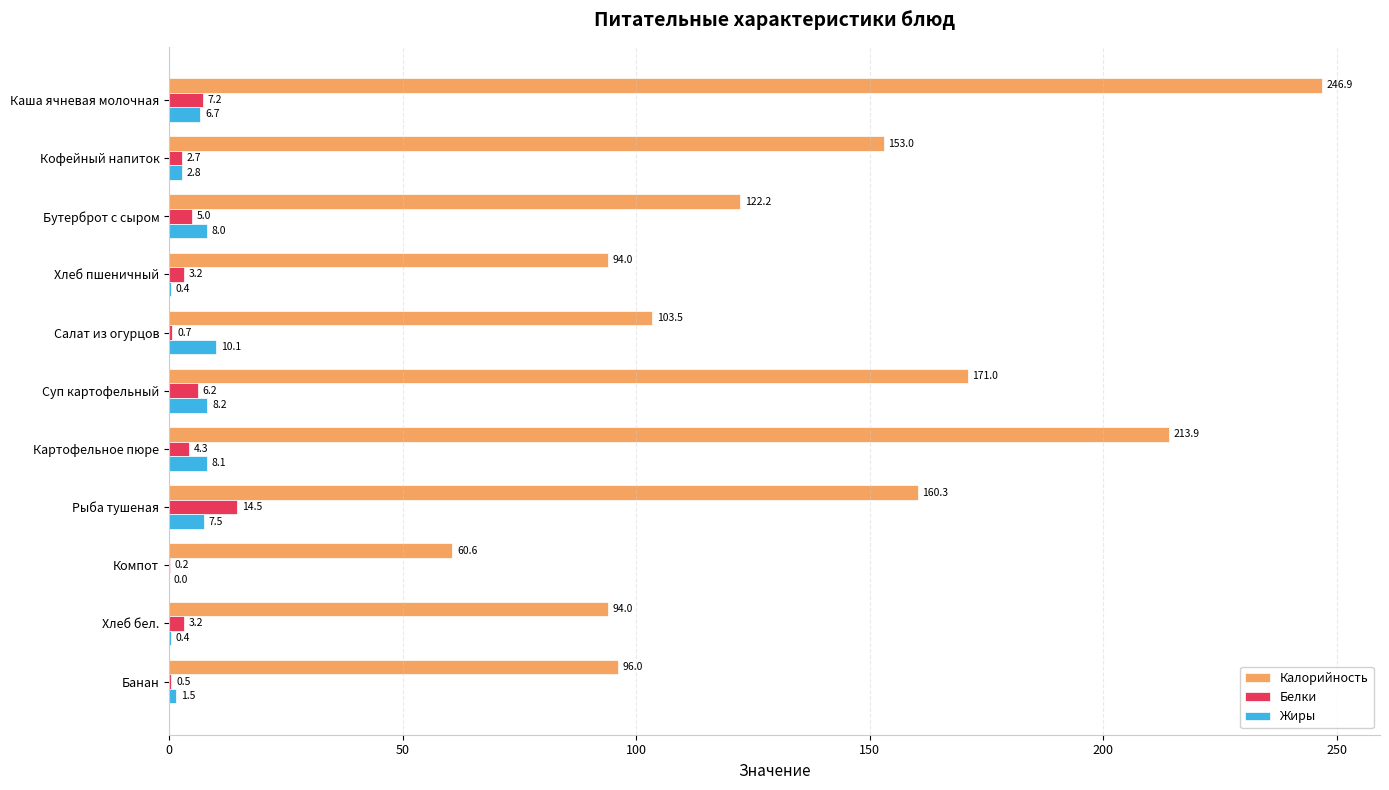

At which category is the sum across all series the highest?

Каша ячневая молочная